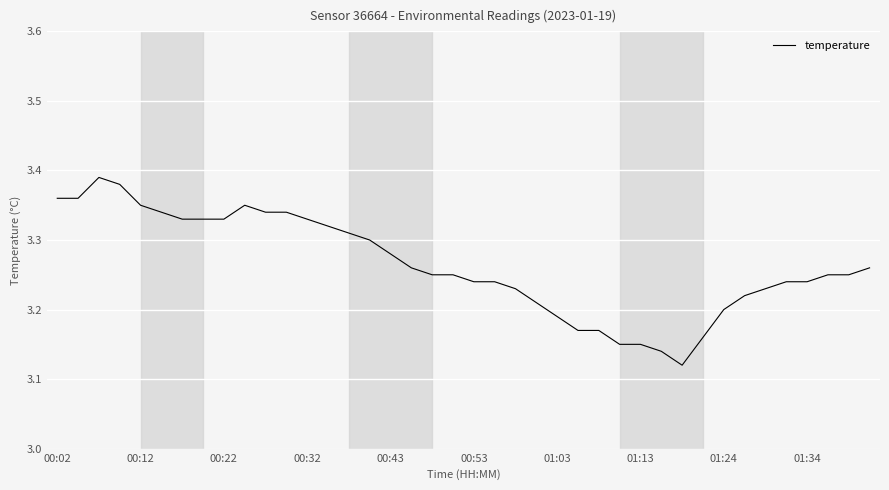

True or false: the data has more than 2 interior local peaks.

False